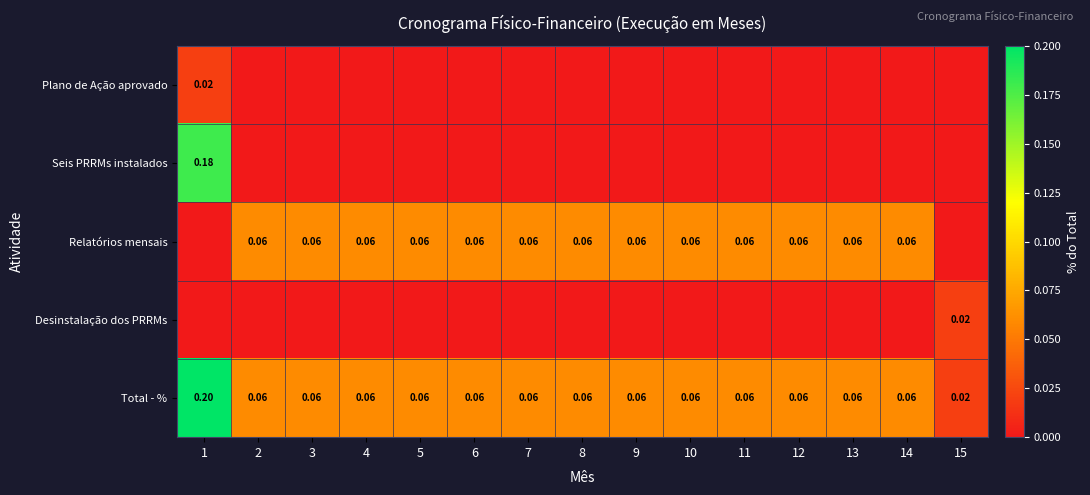

The Plano de Ação aprovado series shows -0.0 at 6. True or false?

False